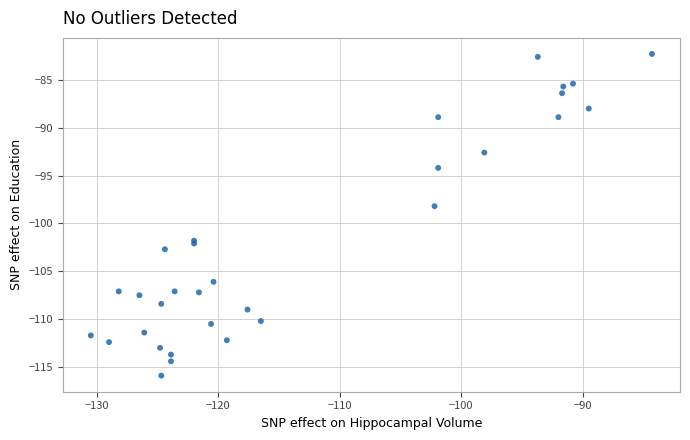

What Y value in the scatter plot is closest to -99?

-98.2